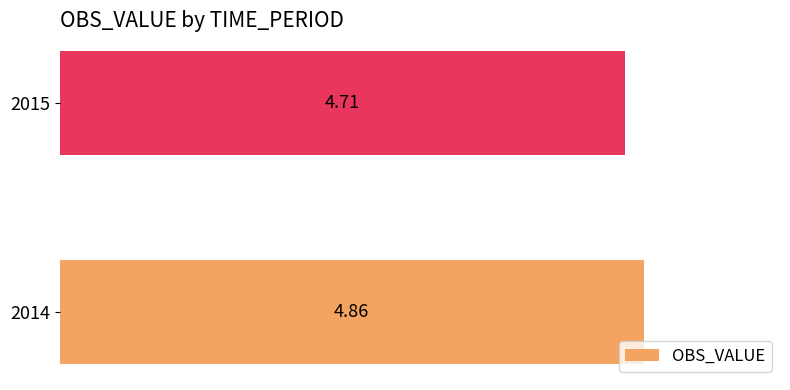

What is the sum of the values at 2015 and 2014?

9.6